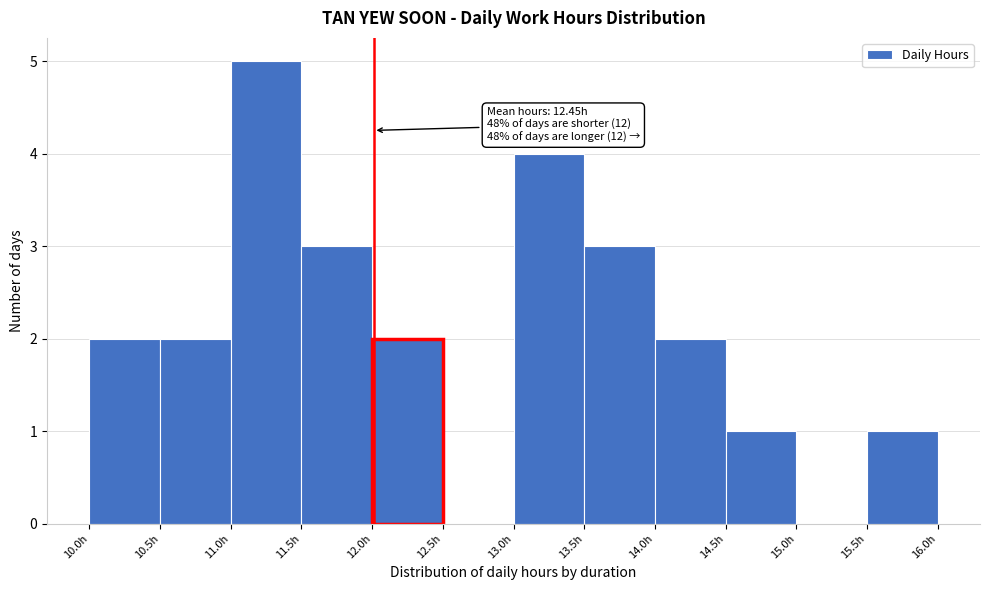

Which range on the x-axis has the tallest bar?

11.0 to 11.5